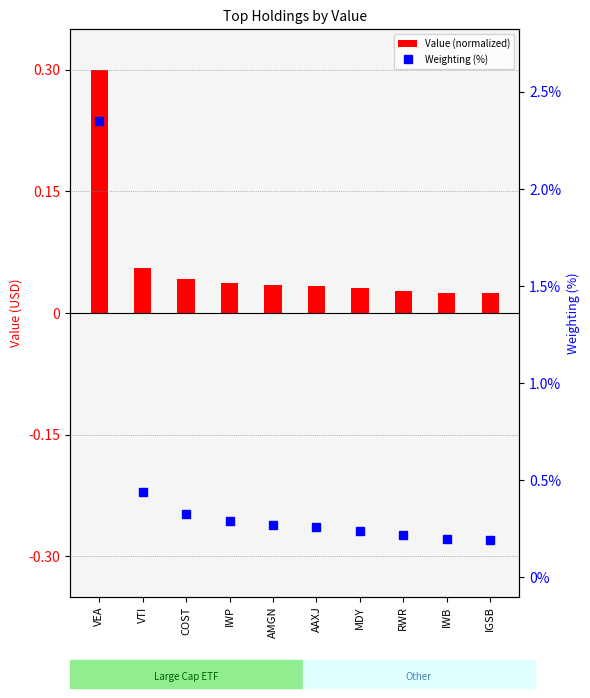

Reading left to right, transcribe all the data shown in this chart.

Value (normalized): 0.3	0.1	0.0	0.0	0.0	0.0	0.0	0.0	0.0	0.0
Weighting (%): 2.4	0.4	0.3	0.3	0.3	0.3	0.2	0.2	0.2	0.2